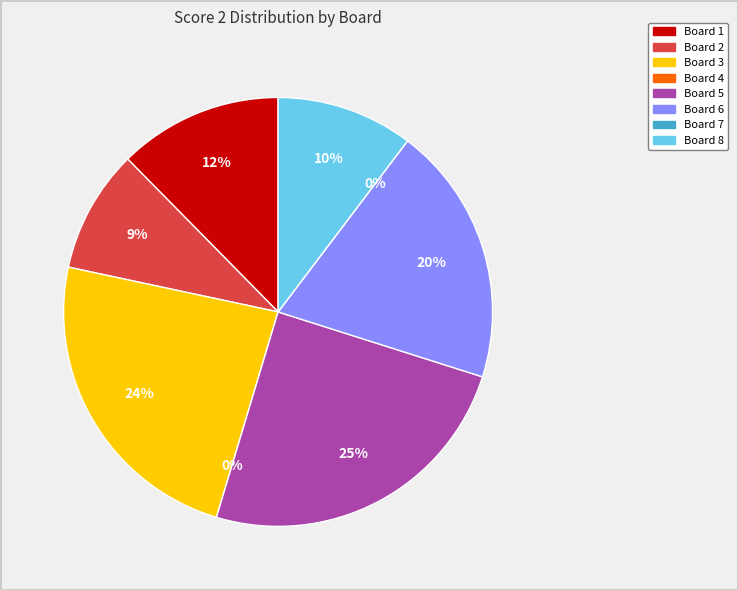

To the nearest percent, what percentage of the pie is Board 1?

12%